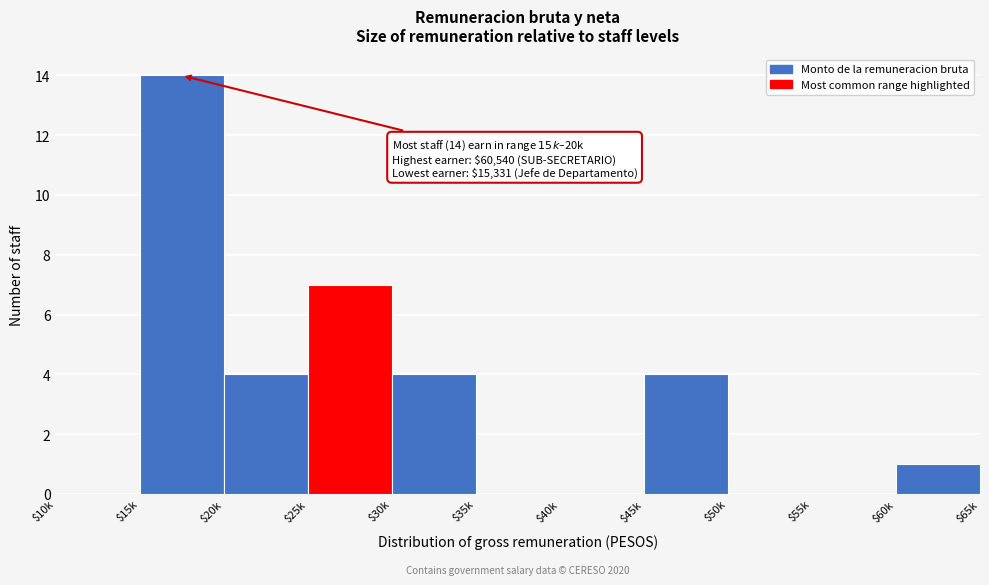

True or false: the data shows 0 at $10k.

True